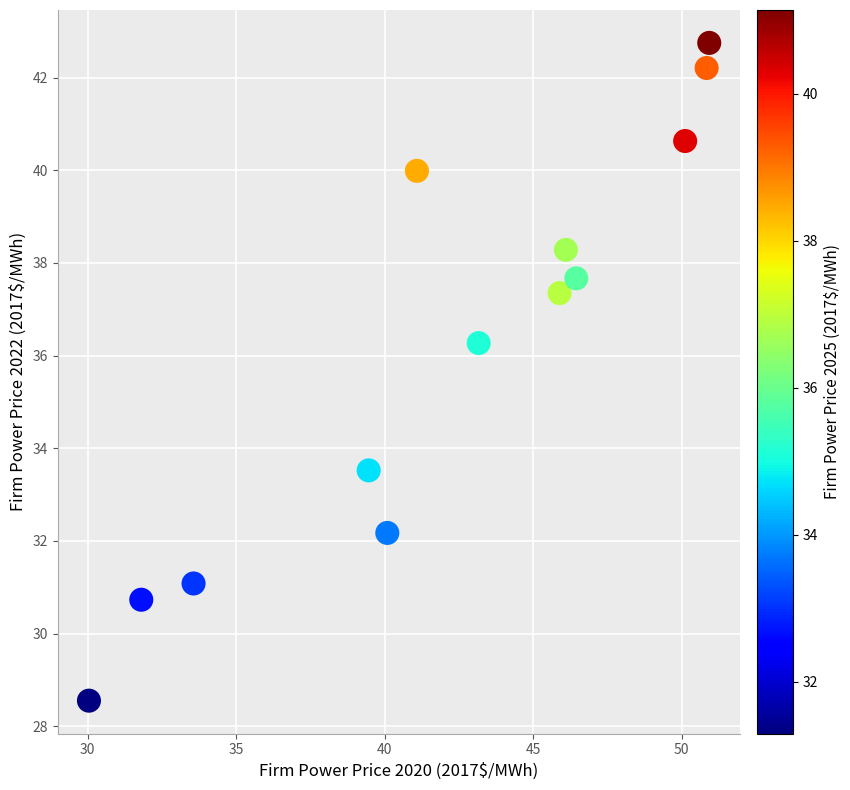

What is the range of Y values (max minus min)?

14.2